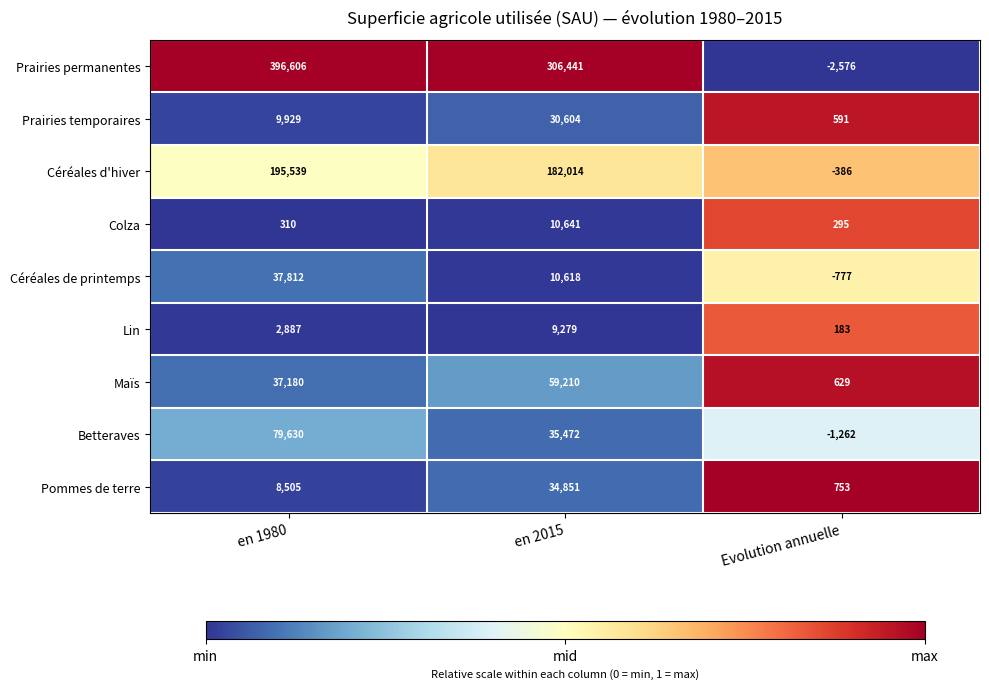

At which category is the sum across all series the highest?

en 1980